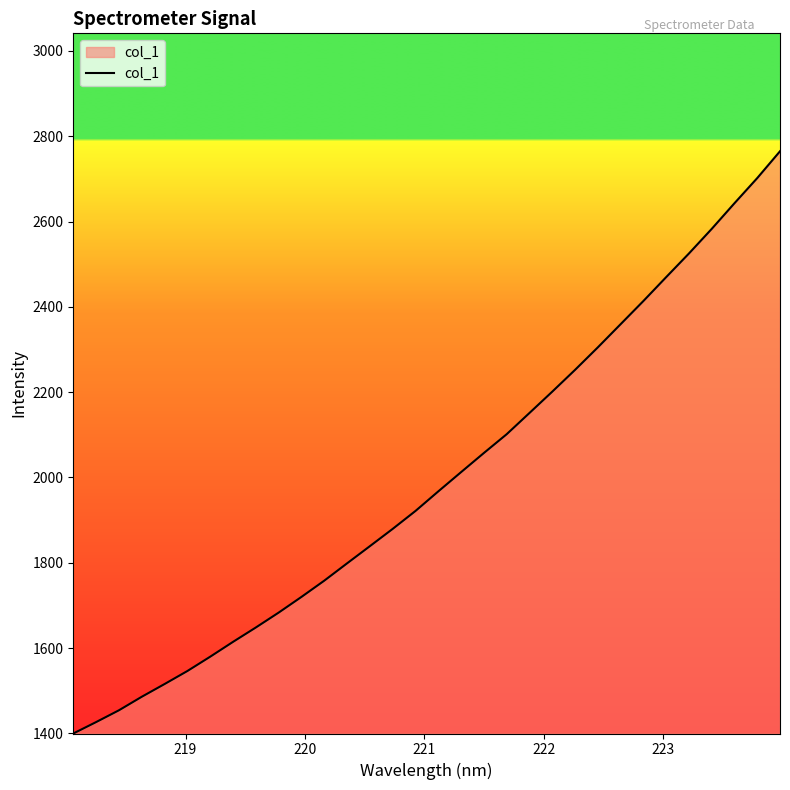

What is the difference between the maximum and minimum values?

1365.0